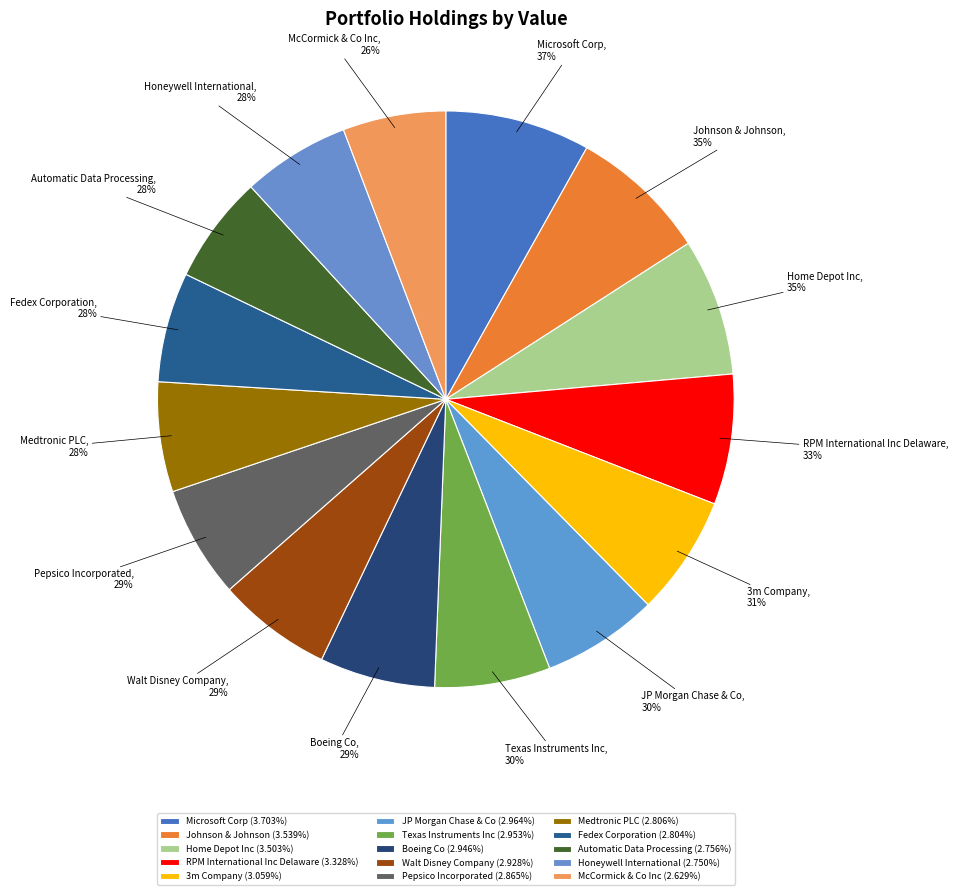

What percentage is the Automatic Data Processing slice, to the nearest percent?

6%